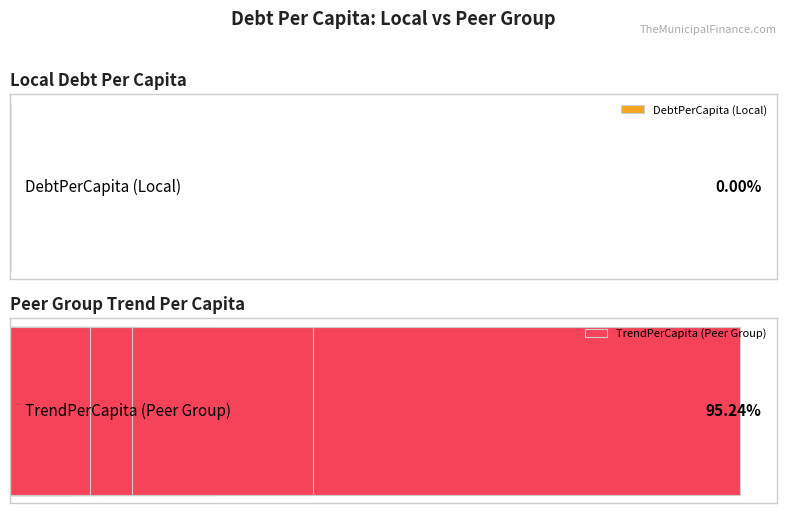

Rank the series at 4 from highest to lowest value.

TrendPerCapita (Peer Group), DebtPerCapita (Local)